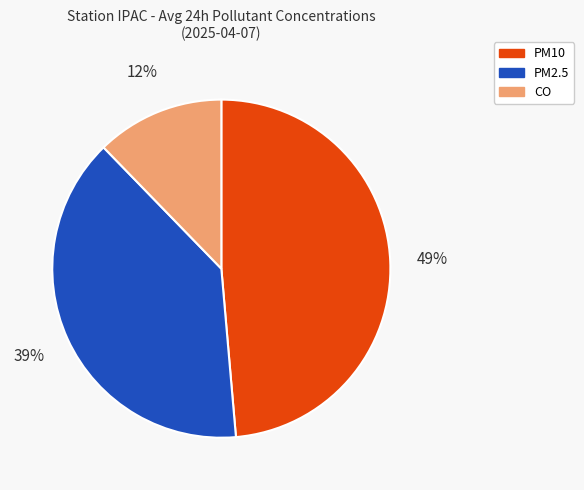

Is there any slice that represents more than half of the pie?

No